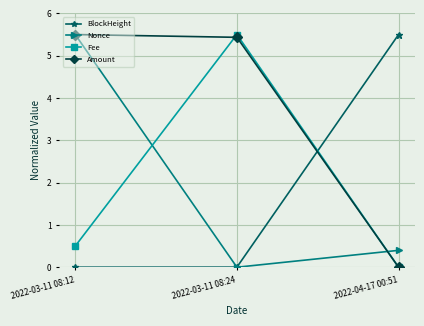

What is the highest value of the BlockHeight series?

5.5